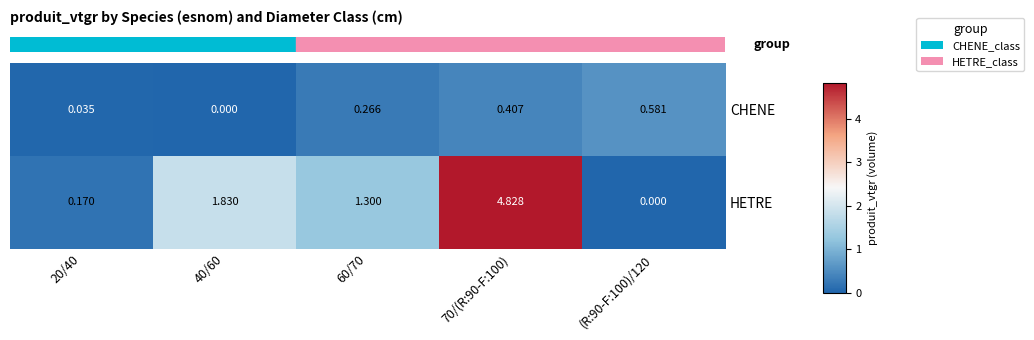

Which series has the widest spread of values?

HETRE